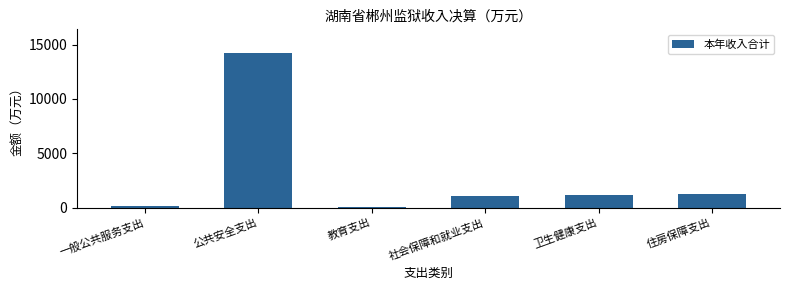

What is the label of the 3rd bar from the left?

教育支出